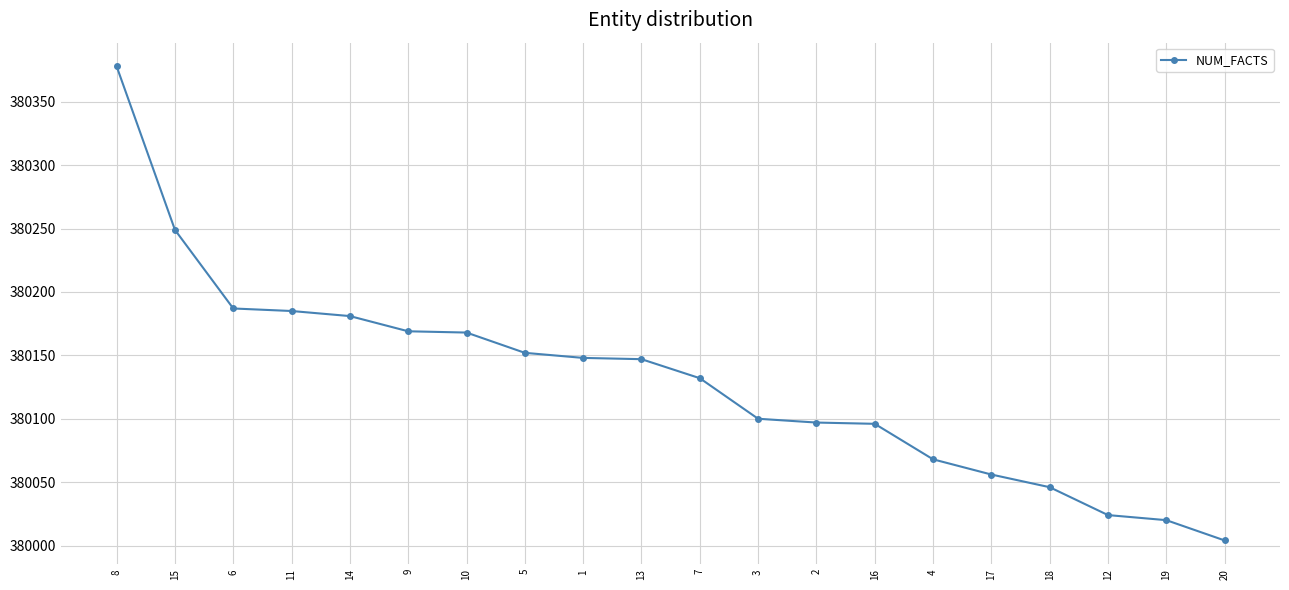

What value does the data have at 15?

380249